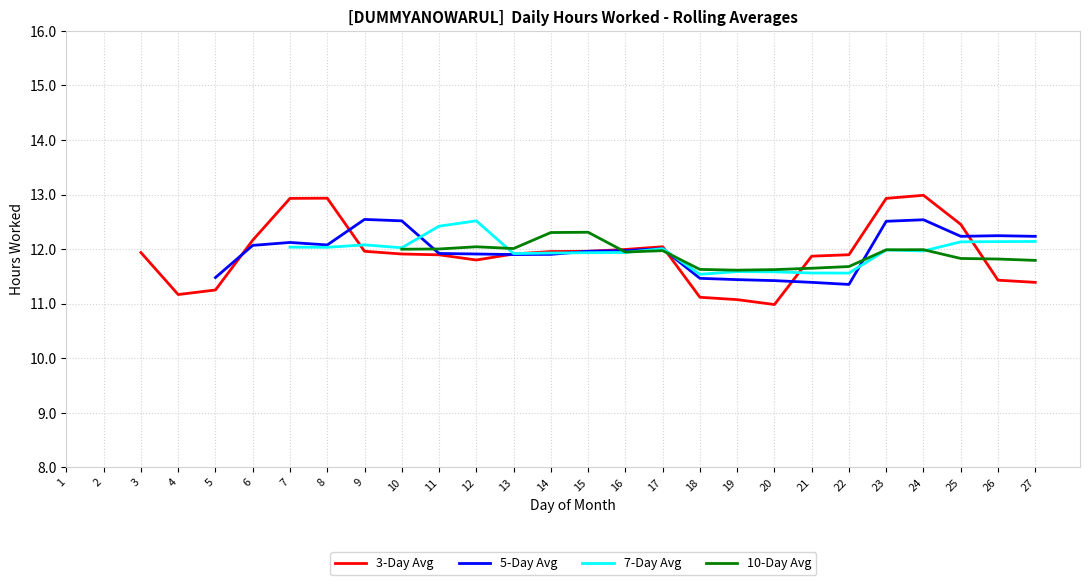

How many intersections are there between 10-Day Avg and 3-Day Avg?

4